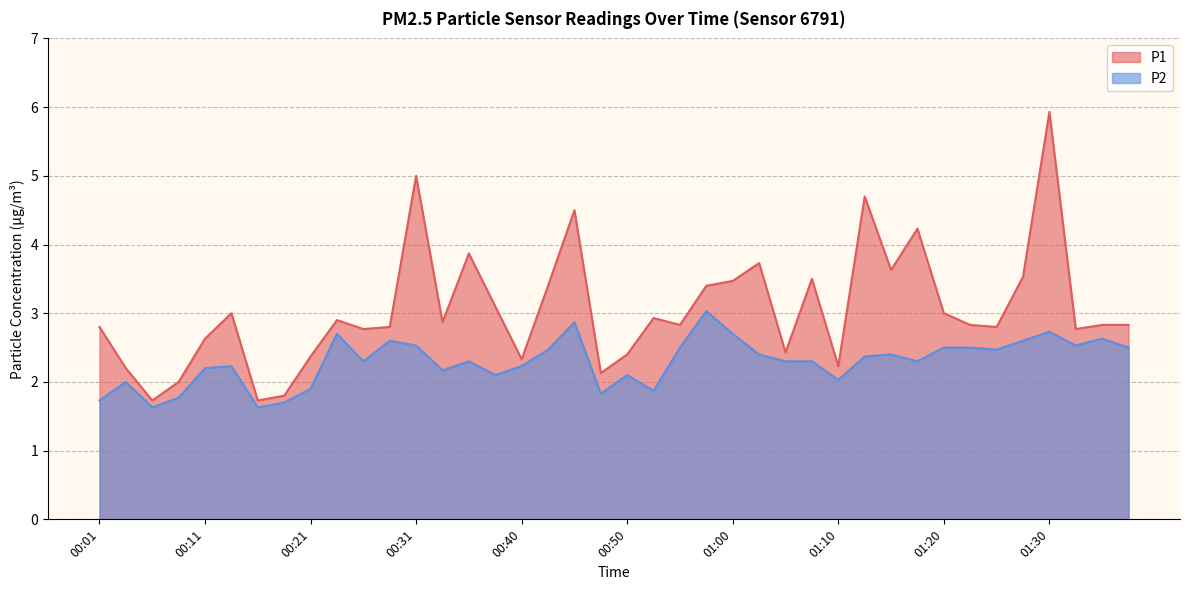

Rank the series at 01:08 from lowest to highest value.

P2, P1